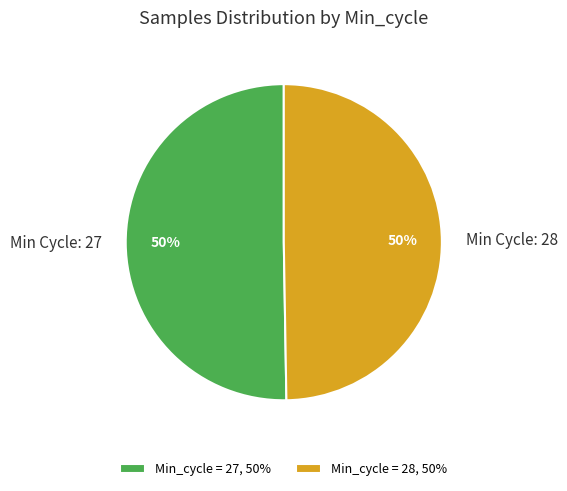

How many segments does this pie chart have?

2